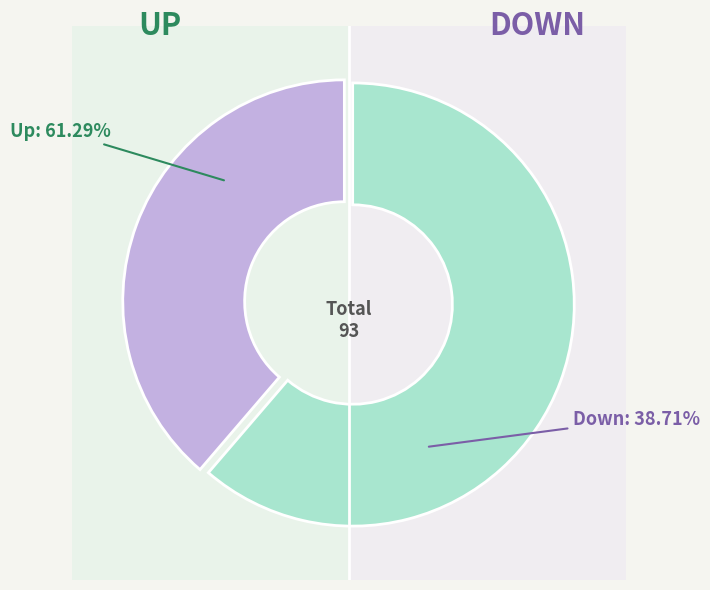

What is the change in value from Up to Down?

-21